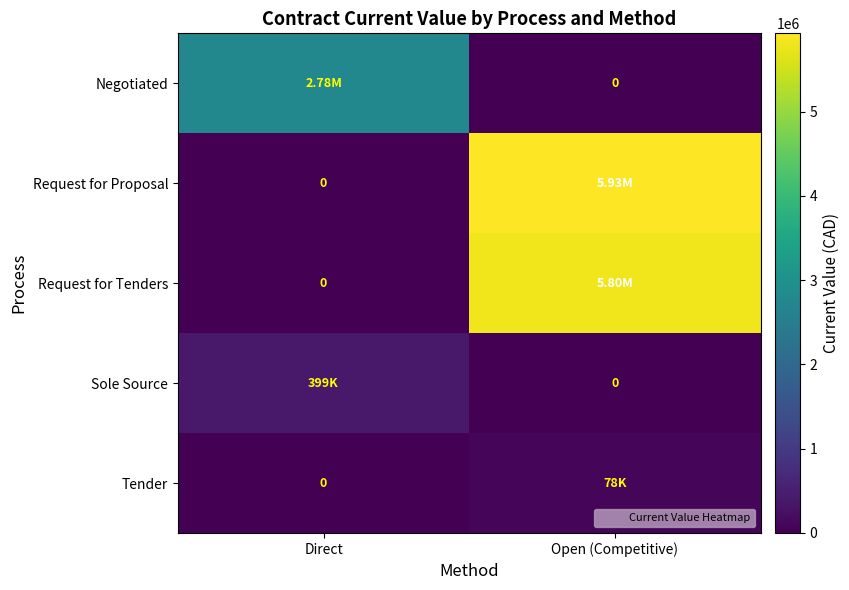

What is the difference between the Sole Source values at Direct and Open (Competitive)?

399297.4